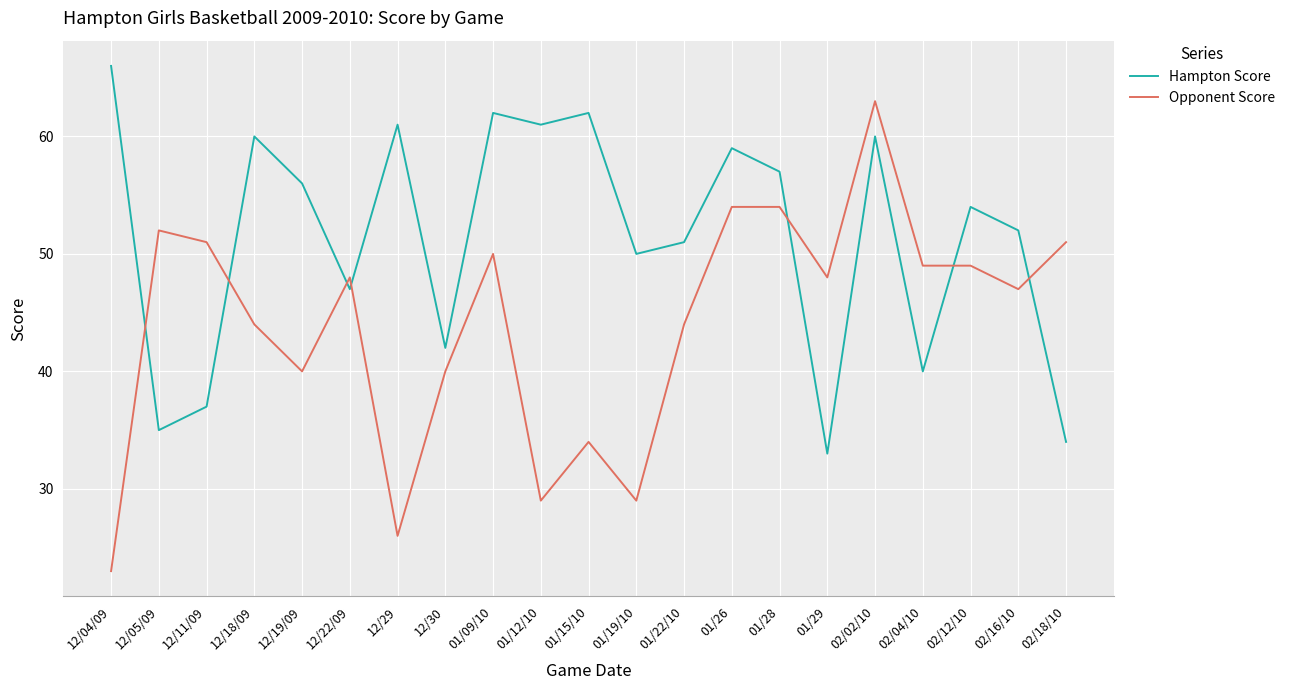

Read the Hampton Score value at 02/18/10, to the nearest 10.

30